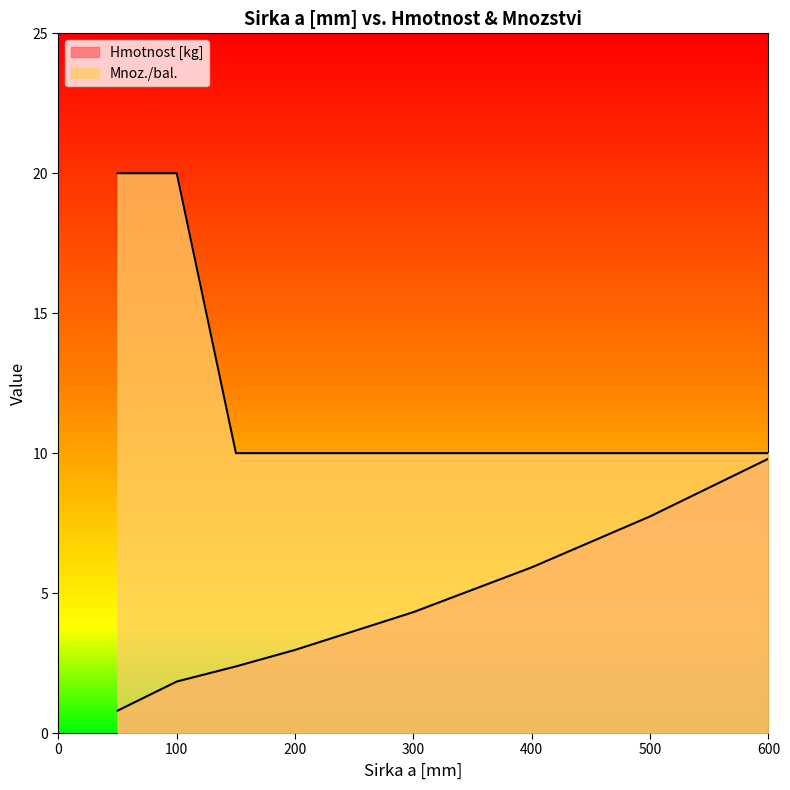

Is it true that Hmotnost [kg] equals 1.0 at 150?

False